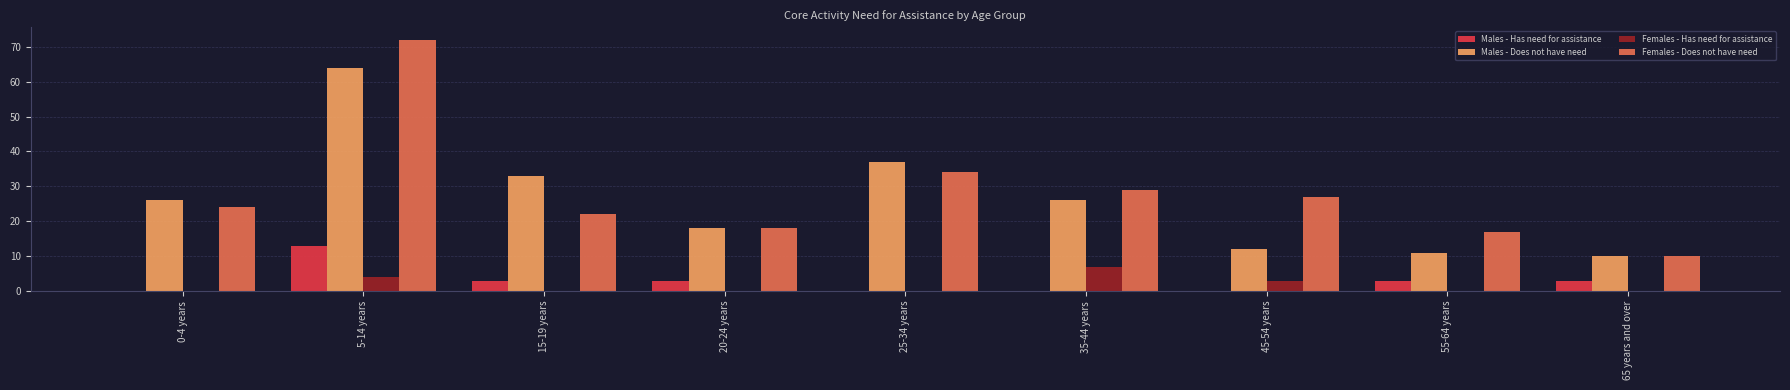

Does the chart contain stacked bars?

No